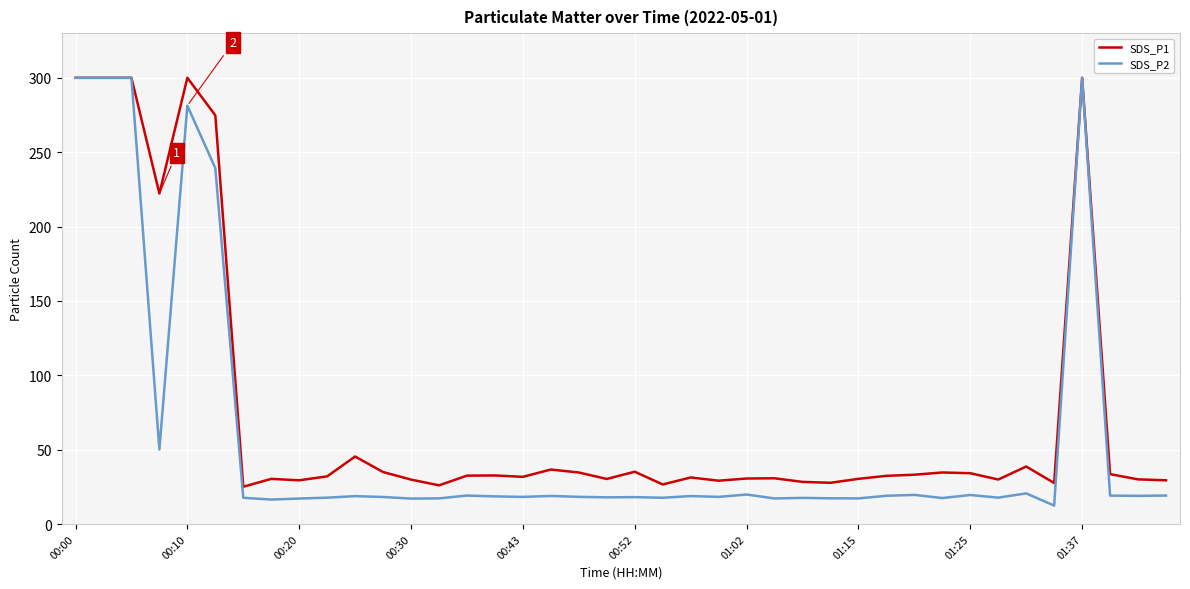

List the series in order of their overall mean, lowest first.

SDS_P2, SDS_P1